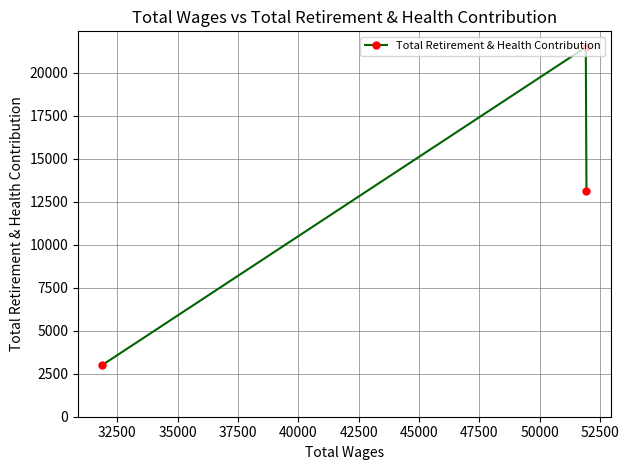

What is the value of the 2nd point from the left?

21469